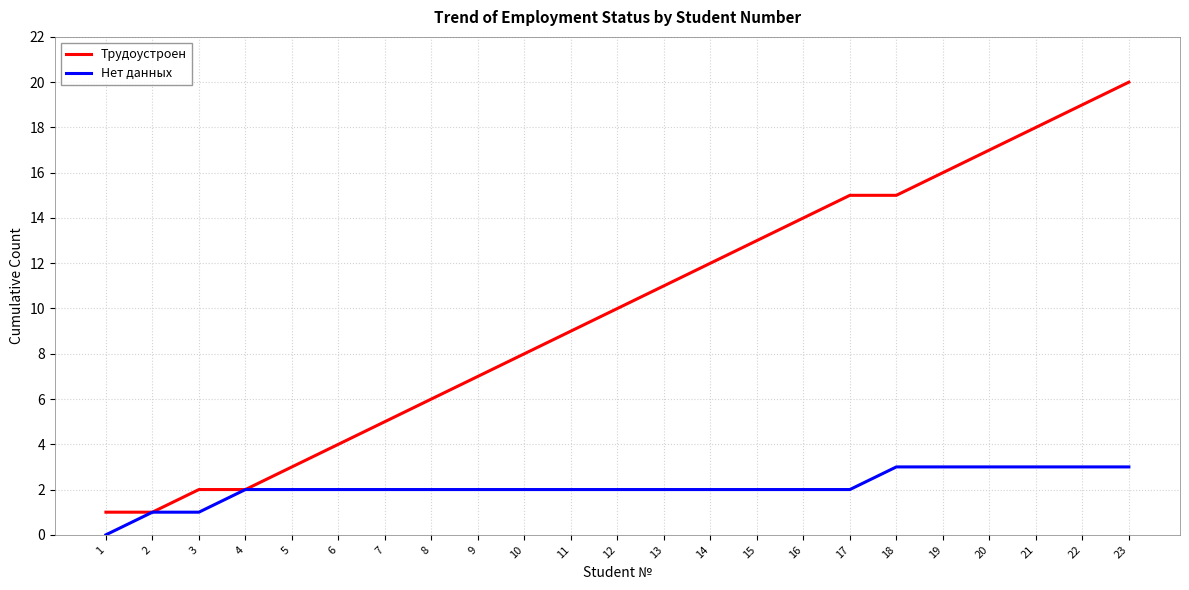

Which series has the largest total across all categories?

Трудоустроен